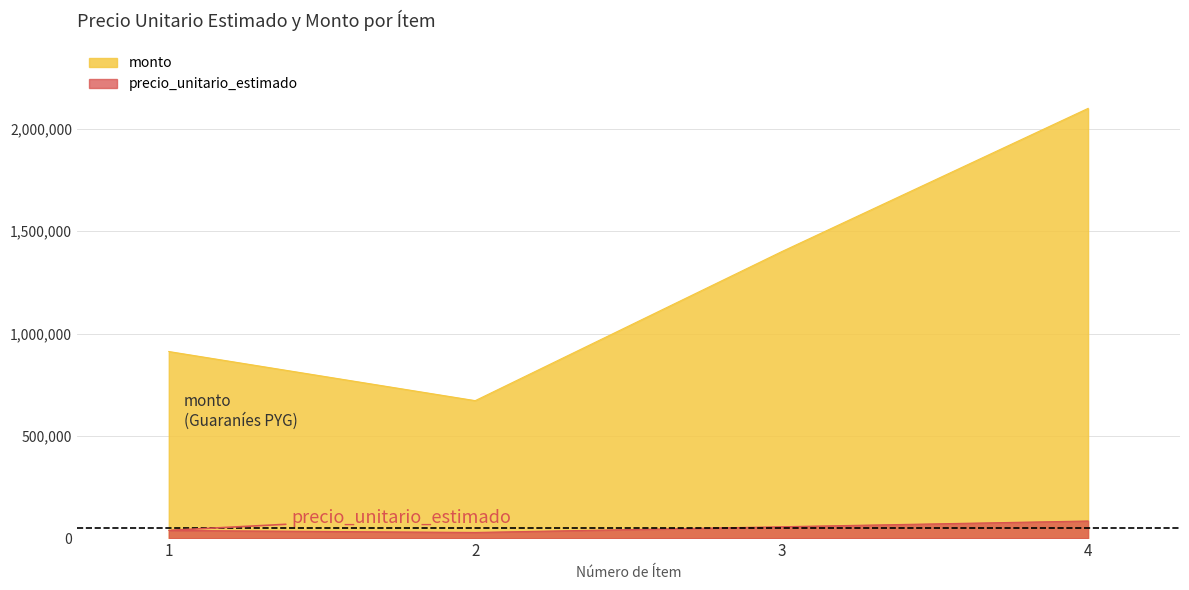

Is the value of precio_unitario_estimado at 2 greater than the value of monto at 4?

No